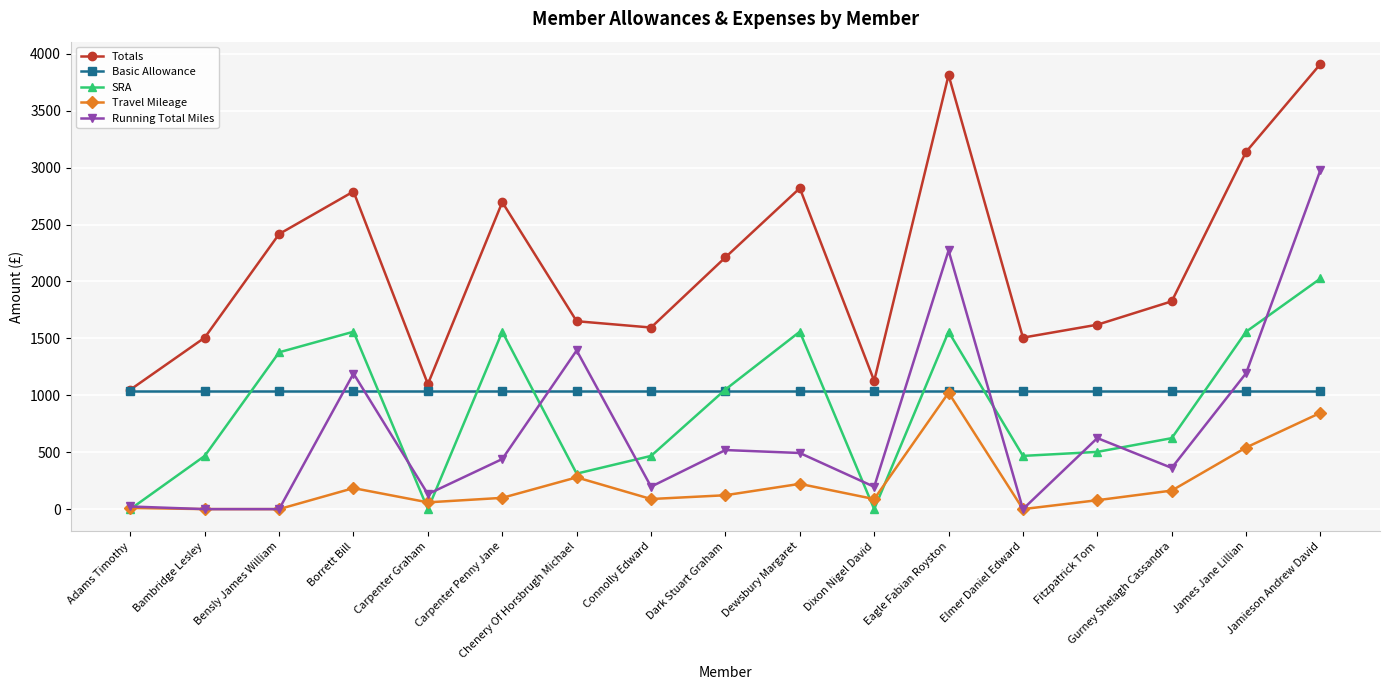

Which category has the highest value in the Totals series?

Jamieson Andrew David